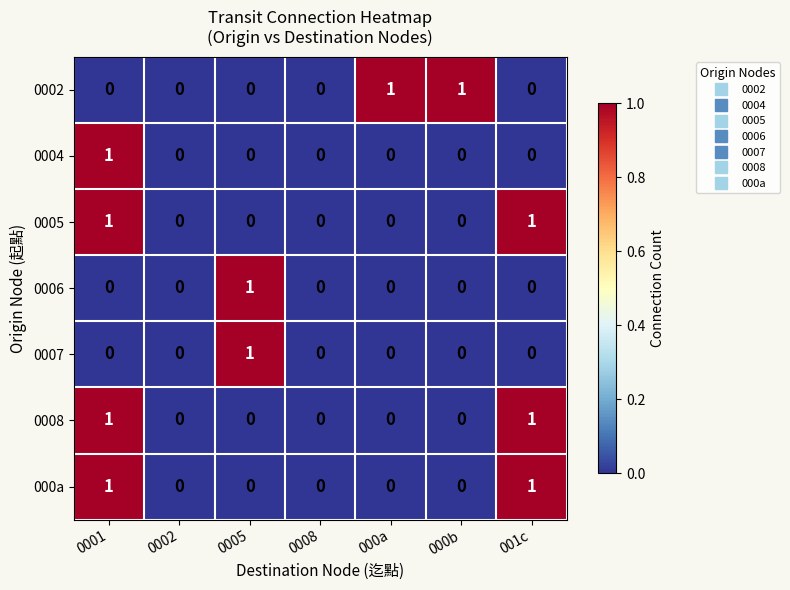

What is the total value across all series at 0001?

4